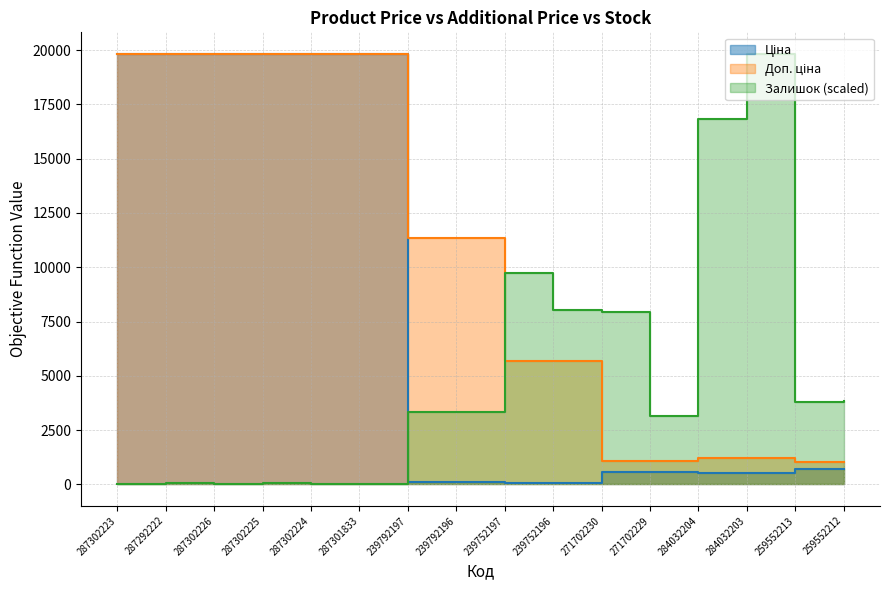

At which category is the sum across all series the highest?

287302225